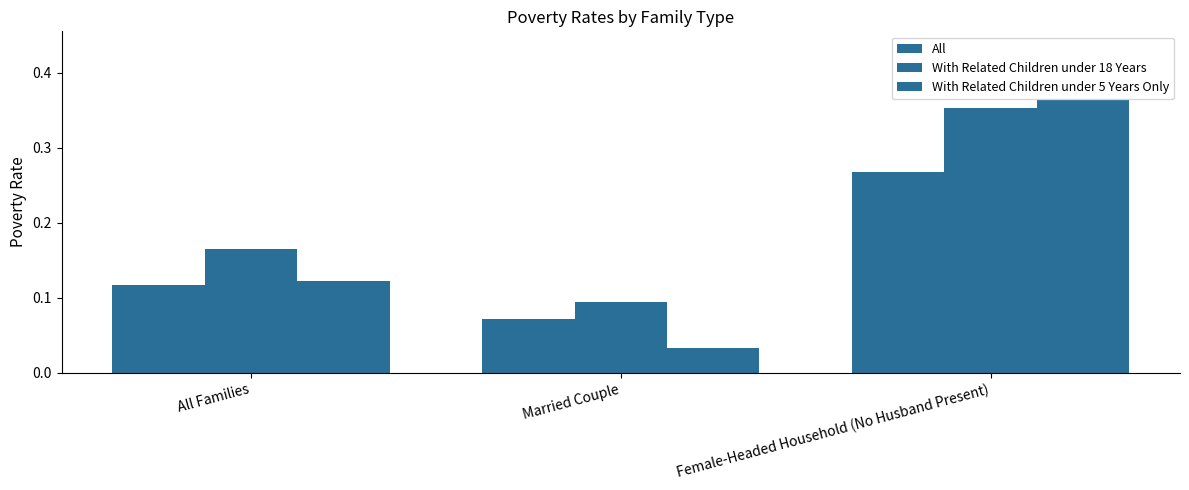

How many bars are there in total?

9